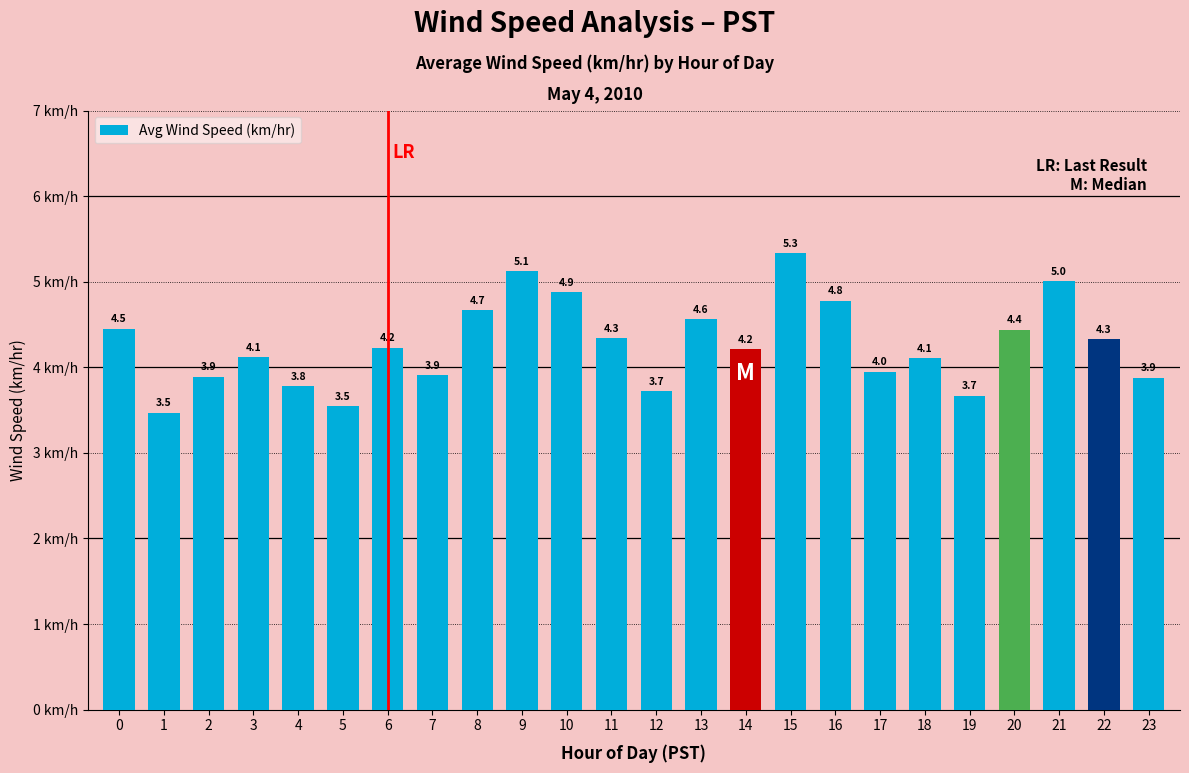

What is the value of the 3rd bar from the left?

3.9